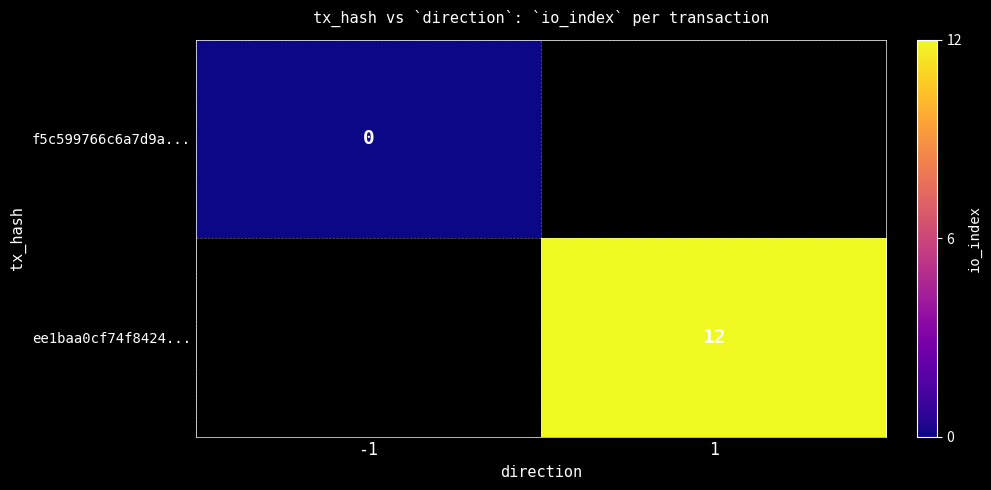

The ee1baa0cf74f8424... series shows 12 at 1. True or false?

True